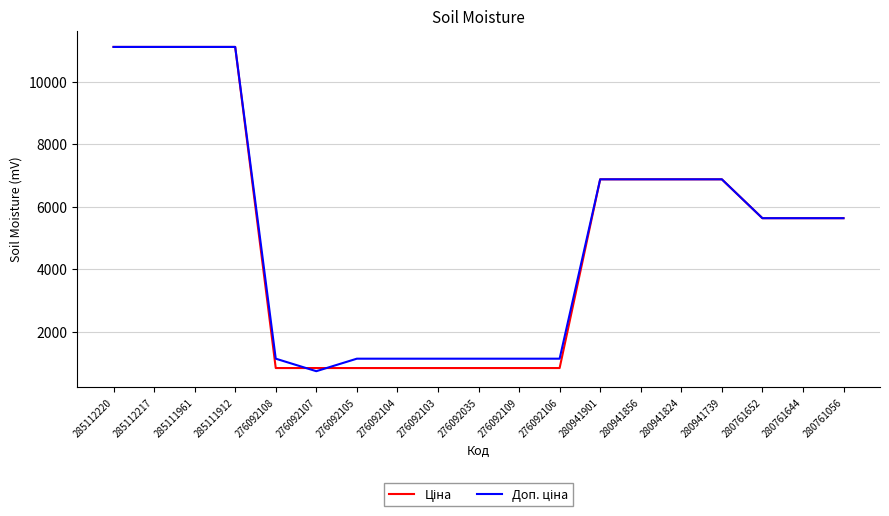

What is the minimum value shown in the chart?

742.0